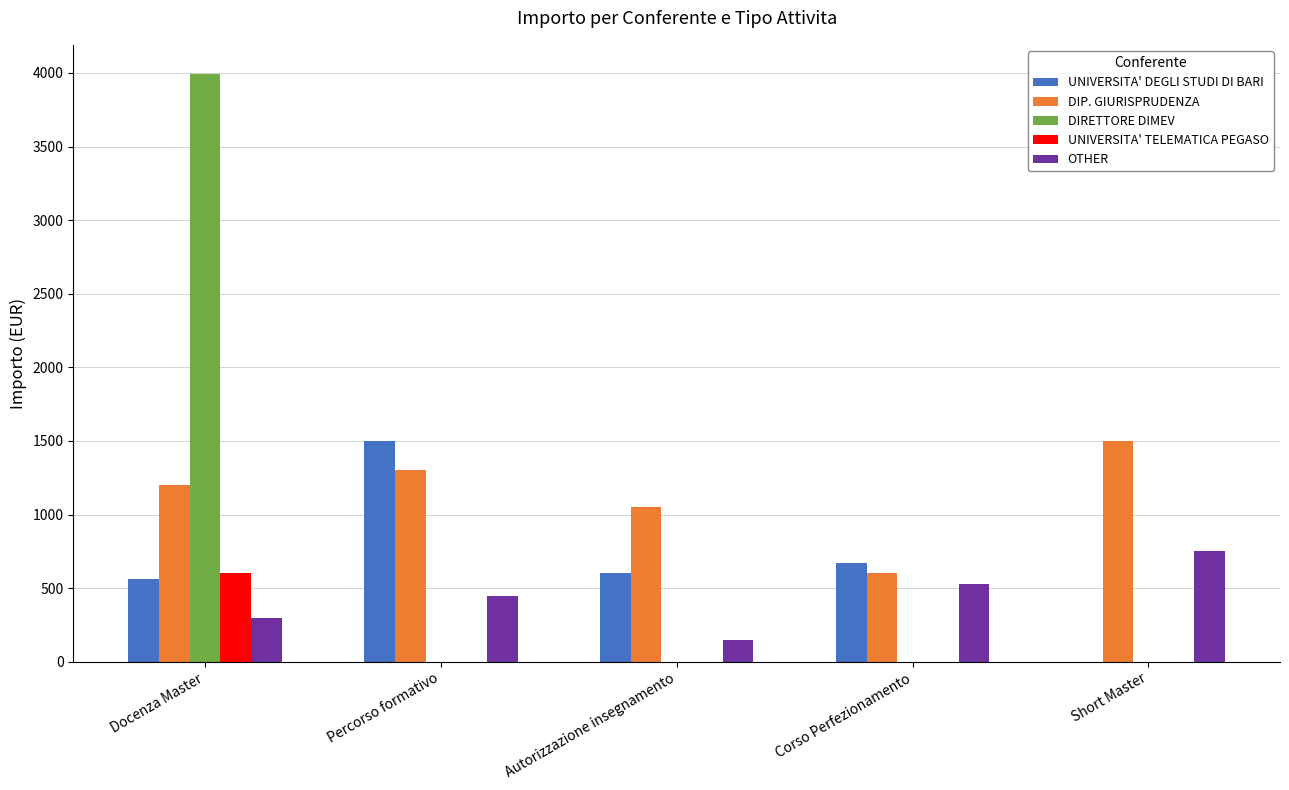

Which series has the largest total across all categories?

DIP. GIURISPRUDENZA